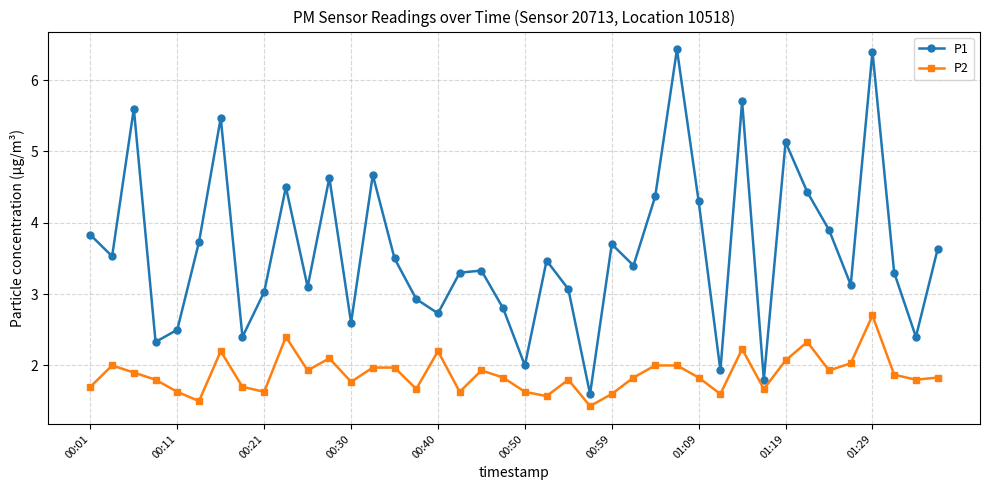

How many categories are shown in the chart?

40